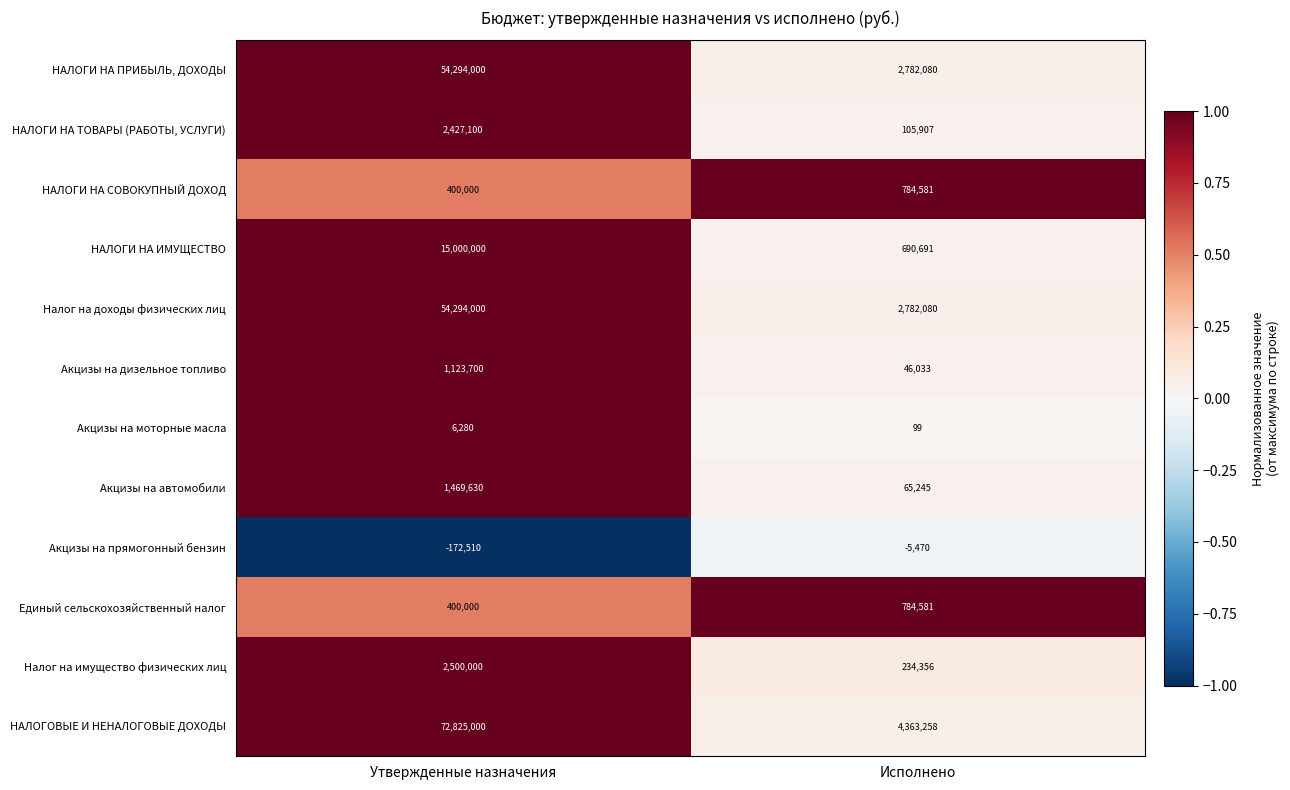

What is the difference between the НАЛОГОВЫЕ И НЕНАЛОГОВЫЕ ДОХОДЫ values at Утвержденные назначения and Исполнено?

68461742